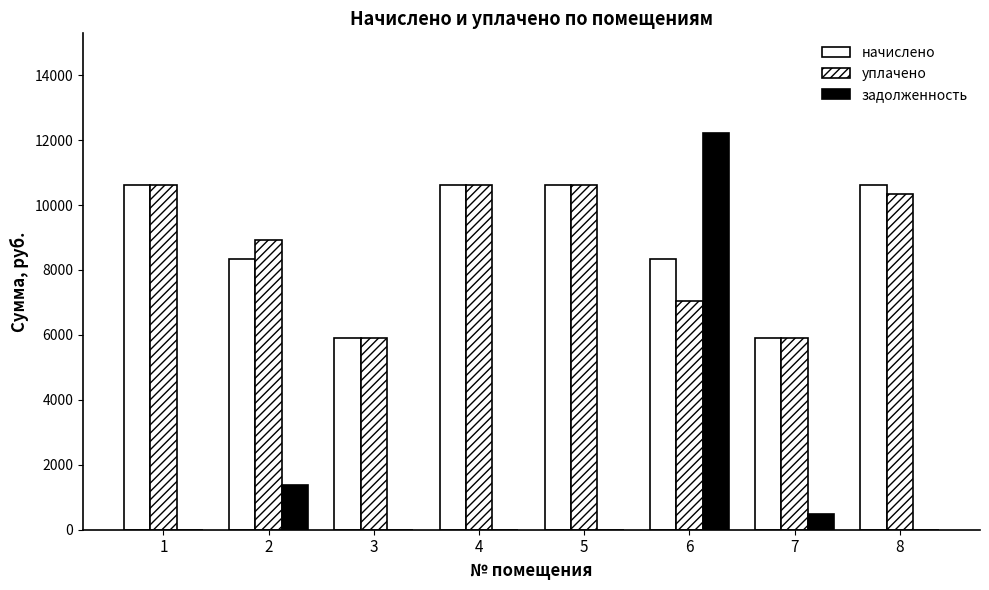

How many groups of bars are there?

8